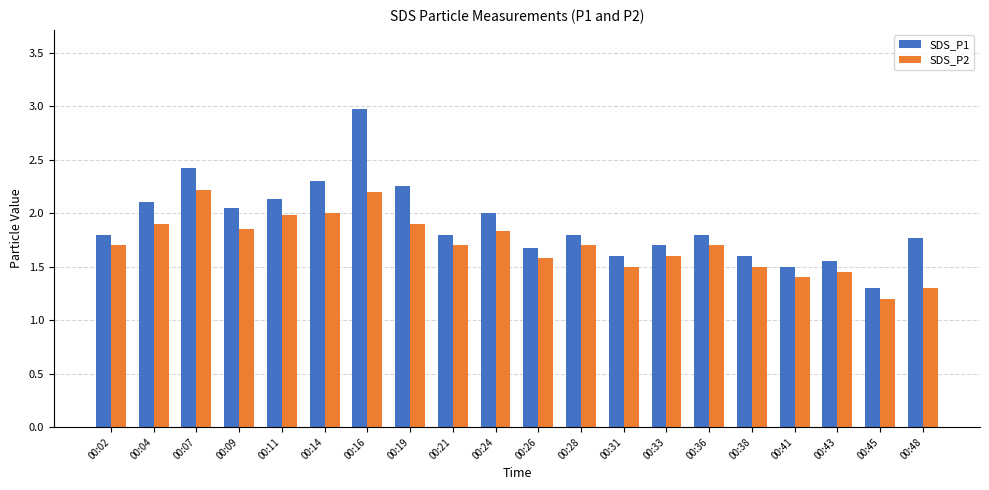

What is the minimum value for SDS_P2?

1.2